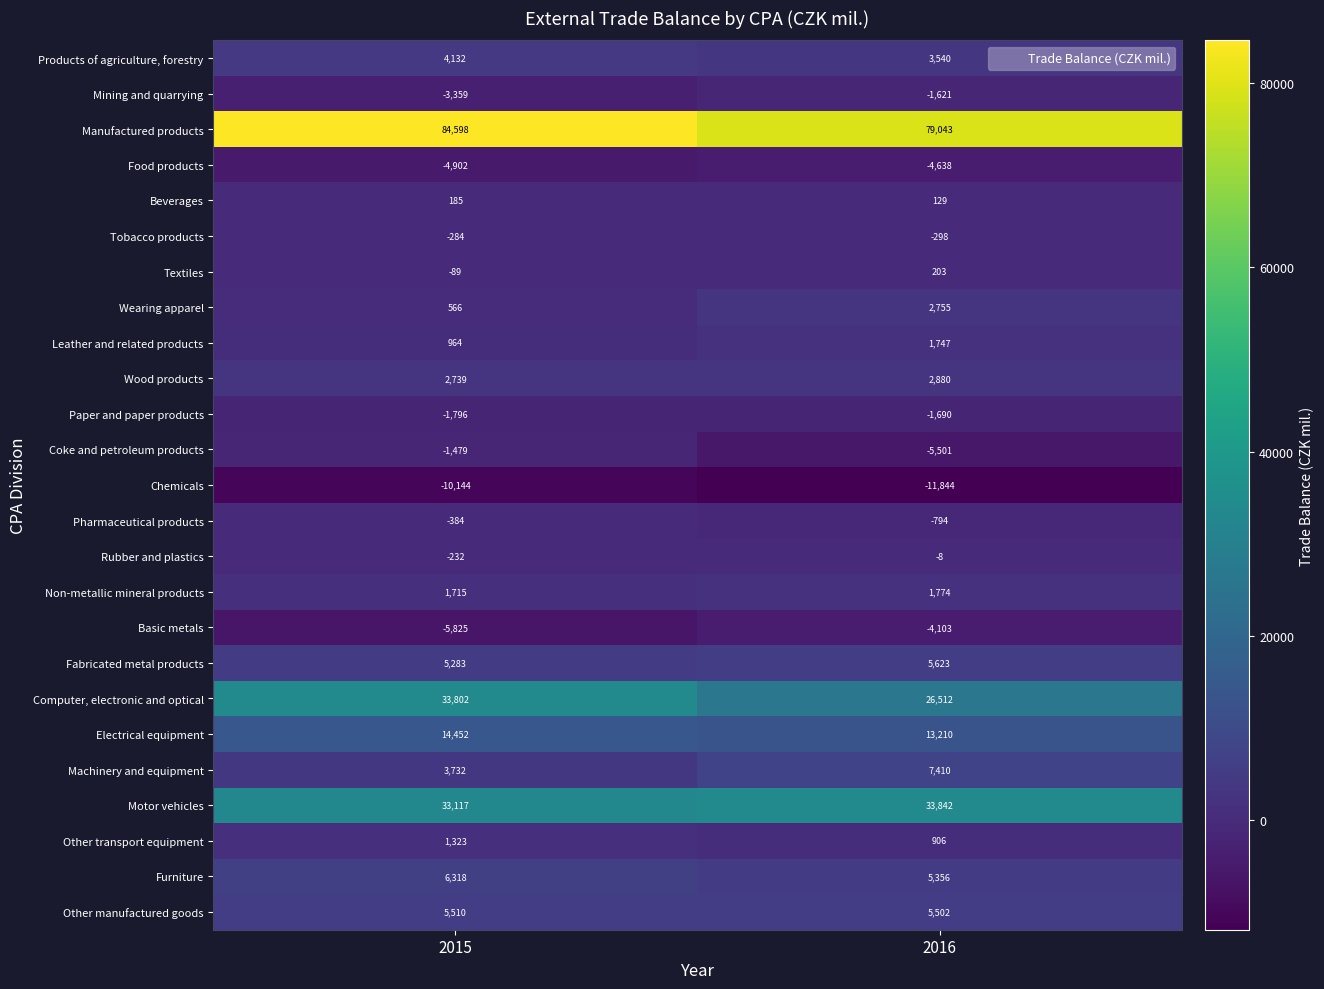

Count the number of categories in the chart.

2